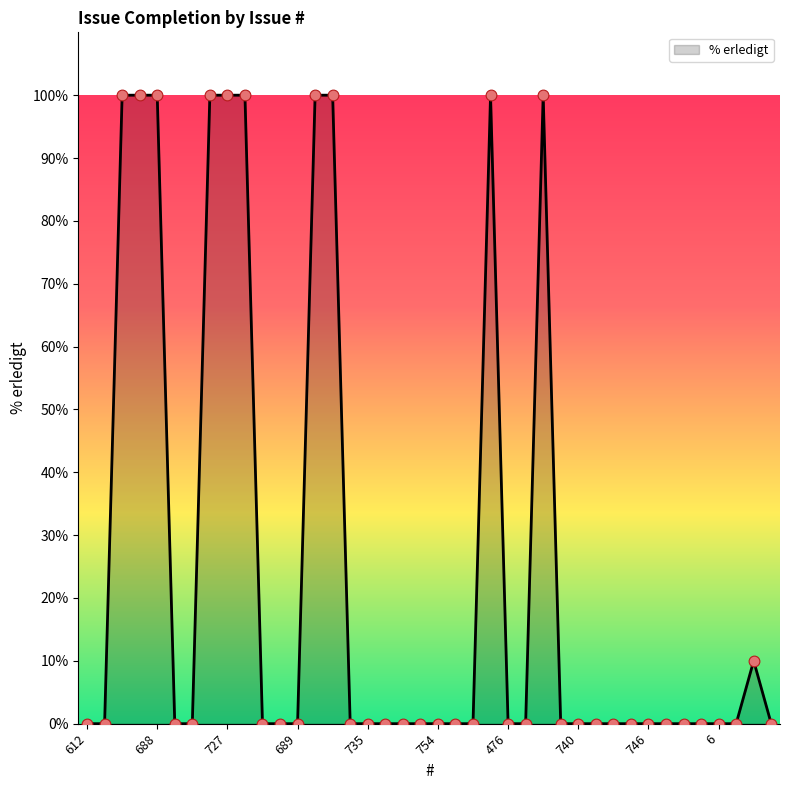

What is the difference between the maximum and minimum values?

100